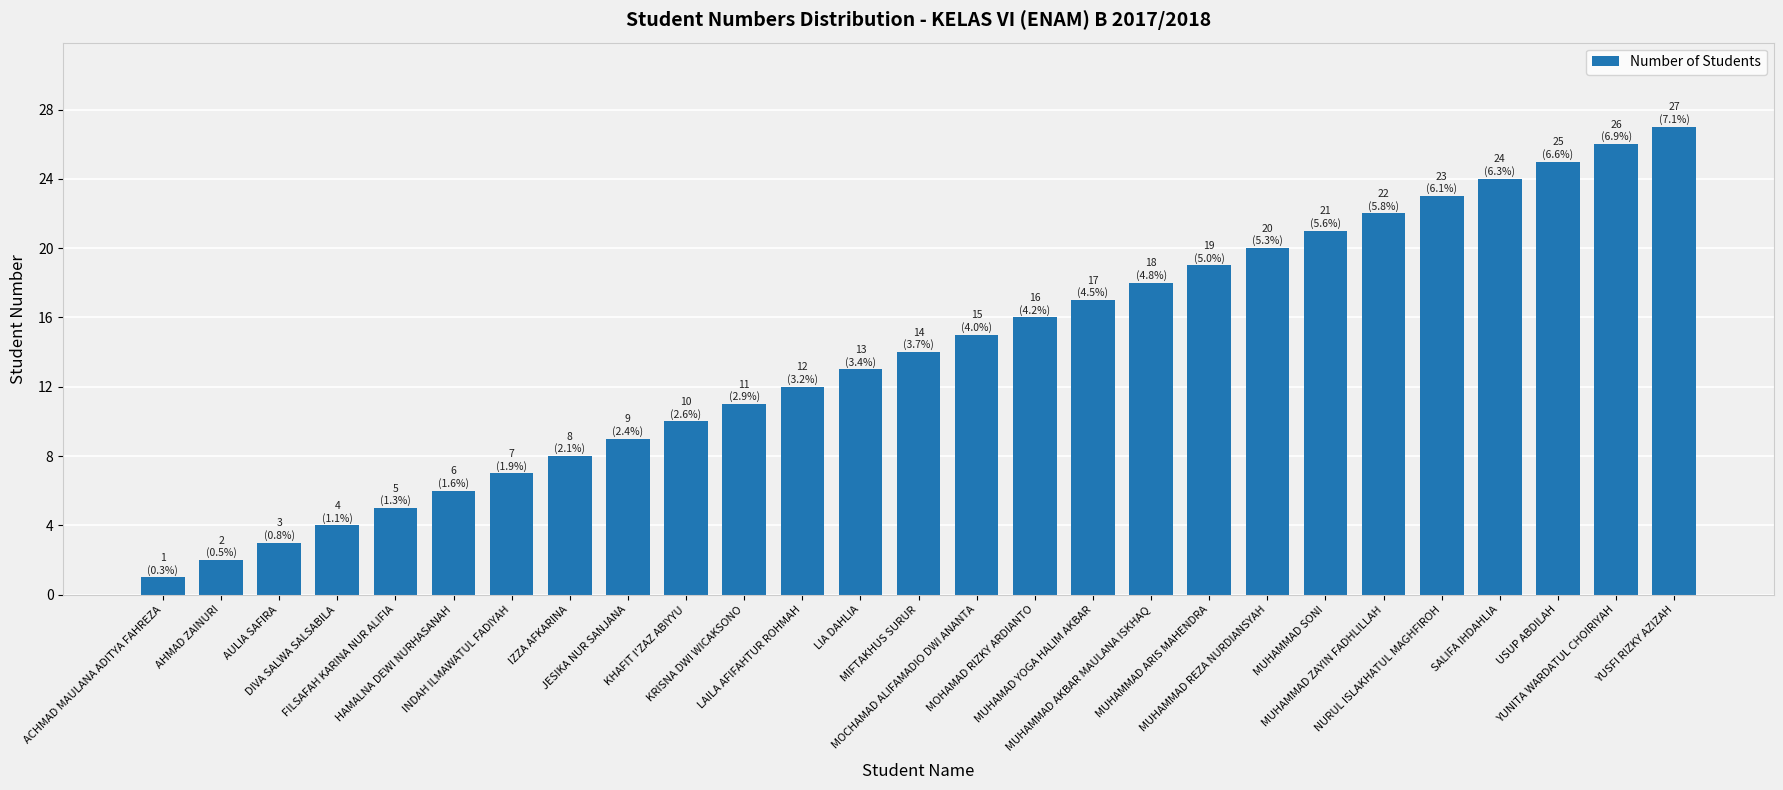

What is the difference between the maximum and second lowest values?

25